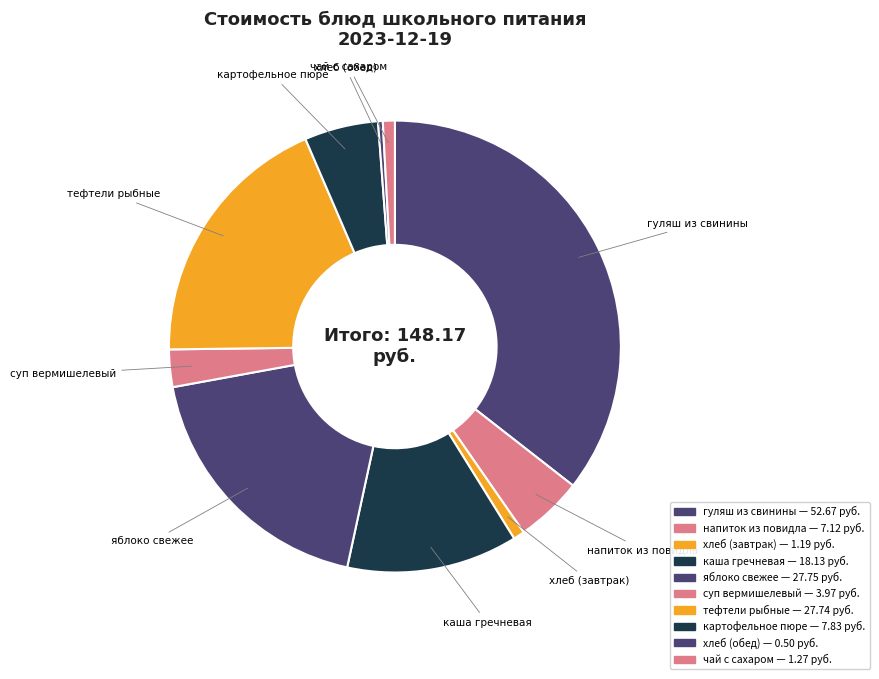

To the nearest percent, what is the combined percentage of хлеб (обед) and напиток из повидла?

5%